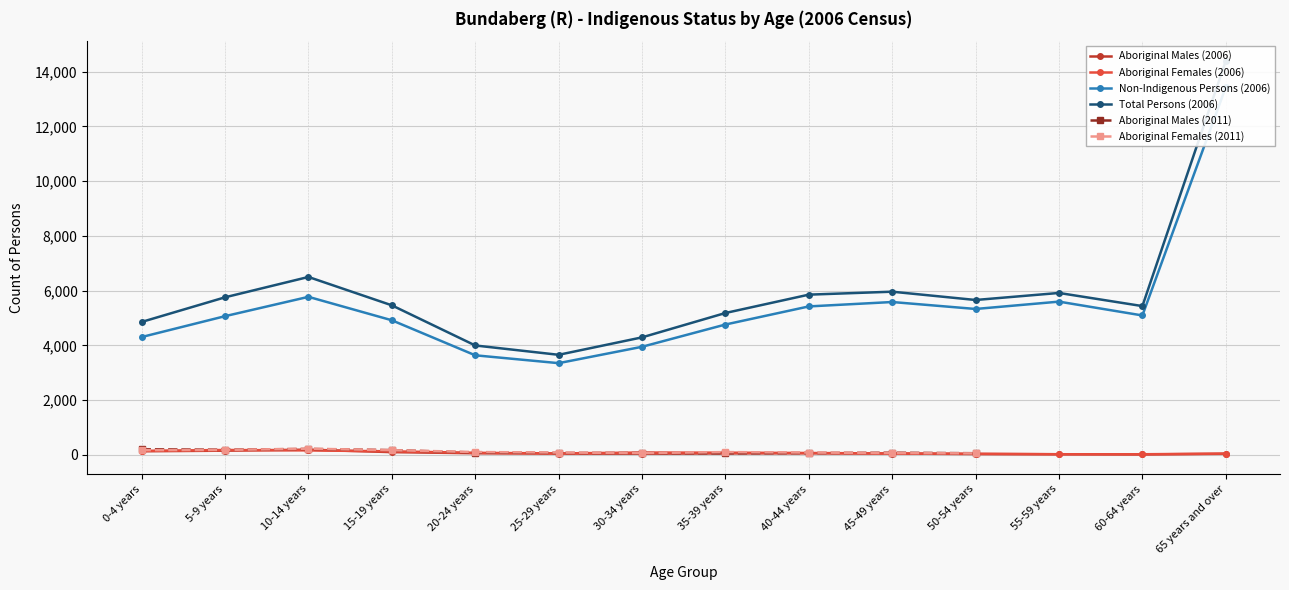

What is the maximum value for Aboriginal Males (2006)?

195